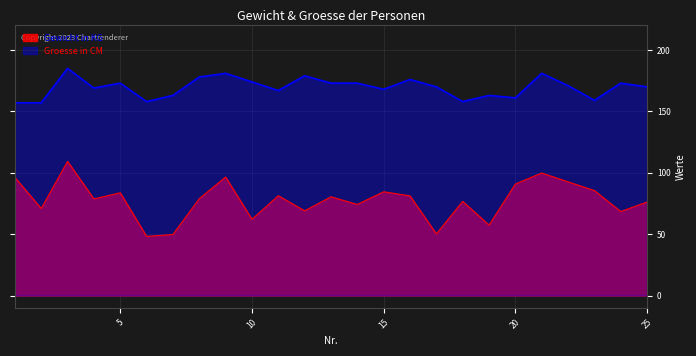

Rank the series at 10 from highest to lowest value.

Groesse in CM, Gewicht in KG